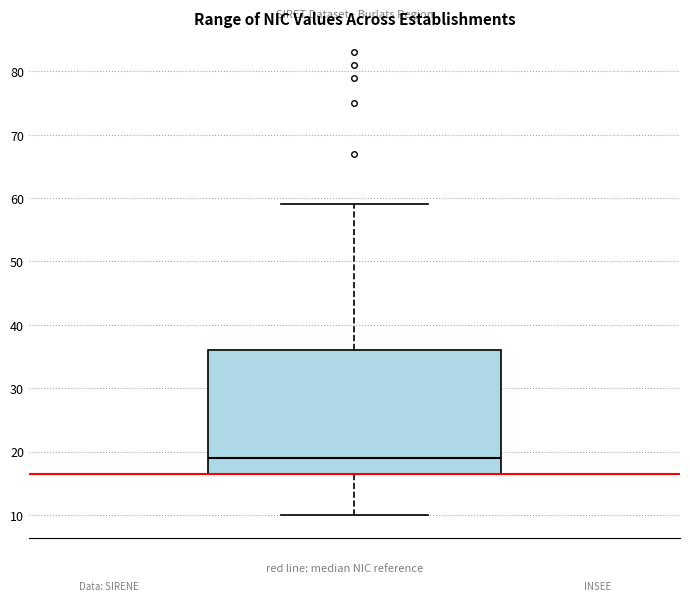

Read this box plot against the y-axis: the position of the median line, the range covered by the box, and the ends of both whiskers. The values are not printed on the chart, so give them approximately, as read against the axis.

median 19, box 17 to 36, whiskers 10 to 59